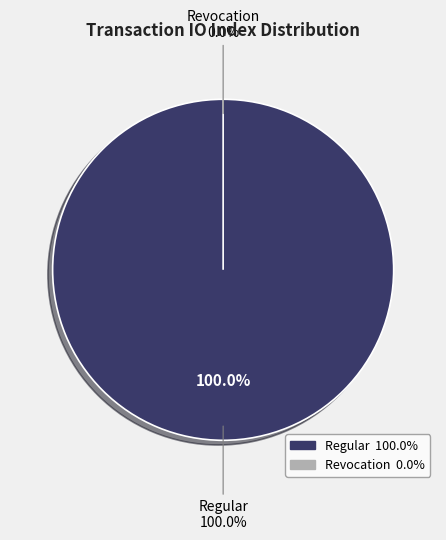

Count the number of slices in the pie.

2